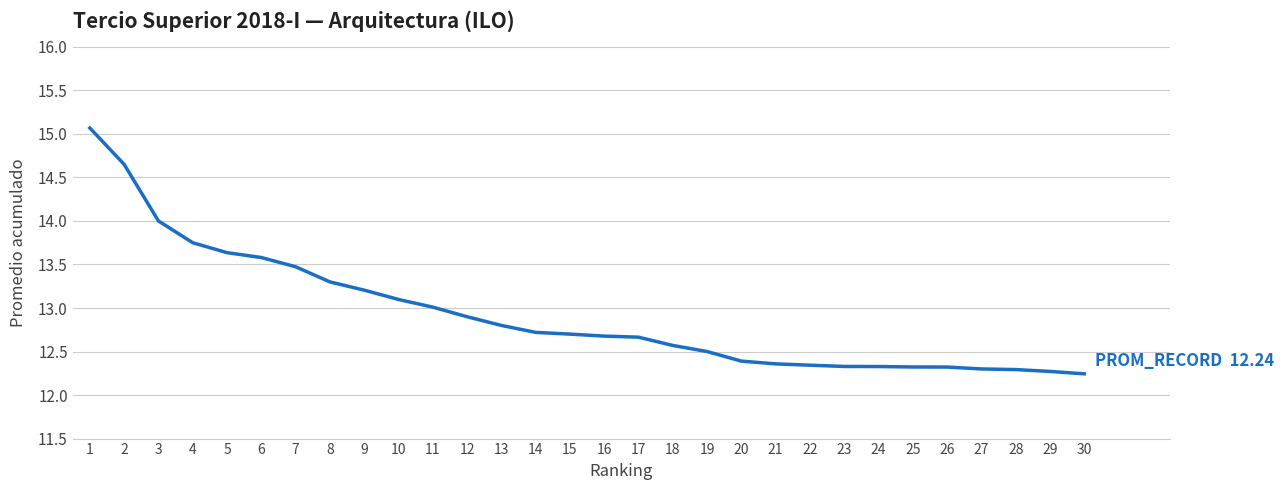

What is the ratio of the value at 5 to the value at 8?

1.0